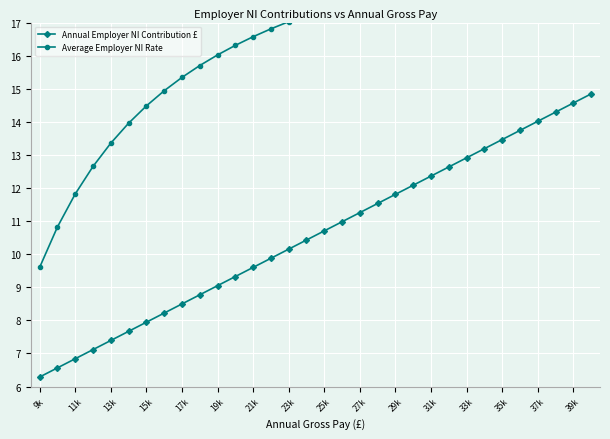

List the series in order of their overall mean, lowest first.

Annual Employer NI Contribution £, Average Employer NI Rate